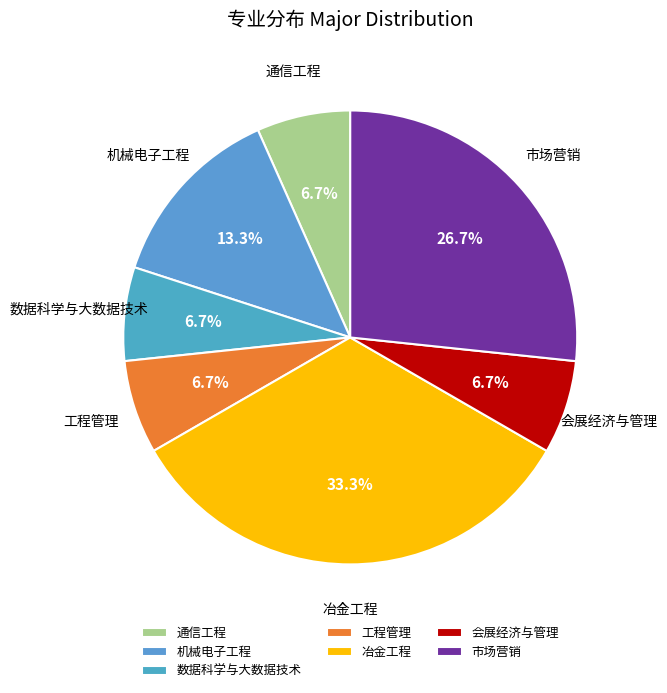

What percentage is NOT represented by 市场营销?

73.3%